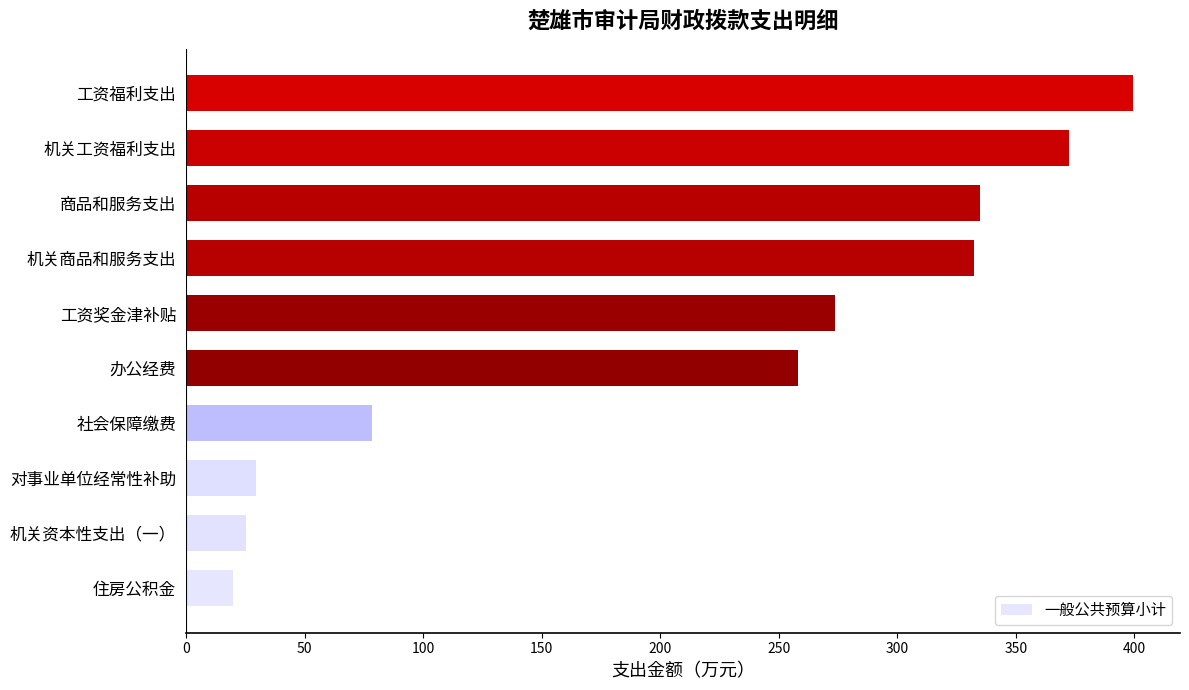

What is the average value?

212.4